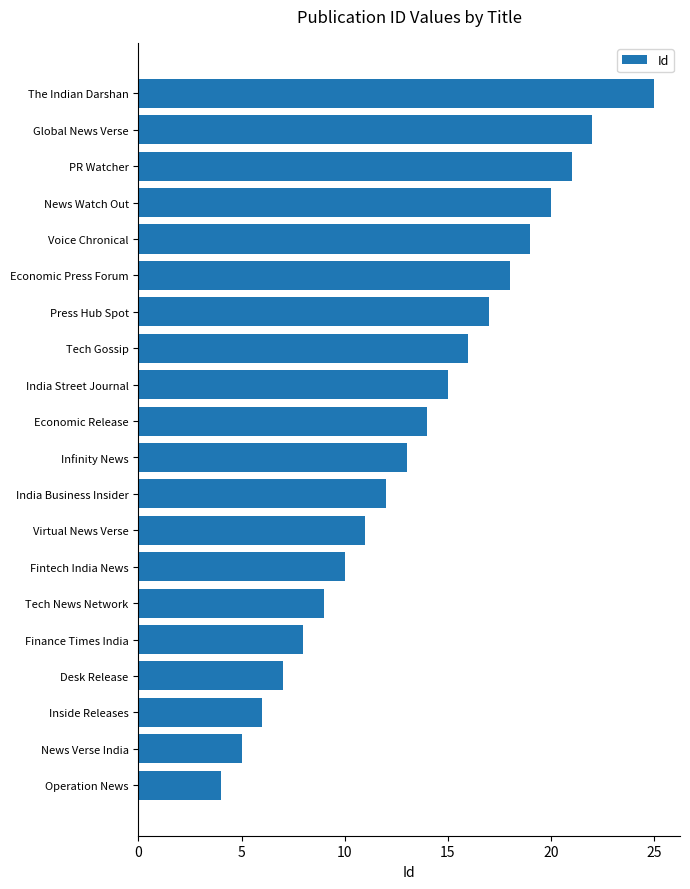

What is the ratio of the value at Fintech India News to the value at Economic Release?

0.7